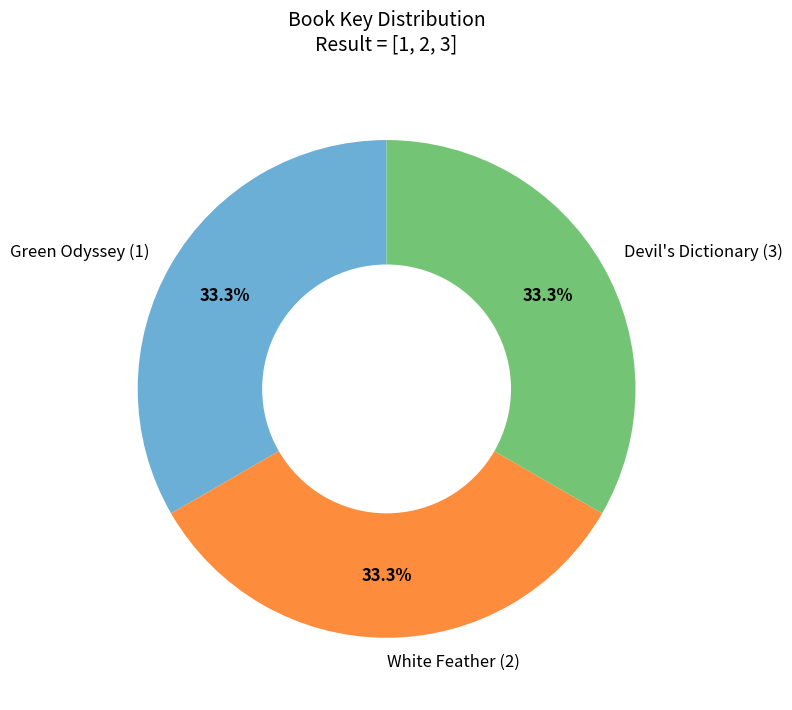

What percentage is the Devil's Dictionary (3) slice, to the nearest percent?

33%